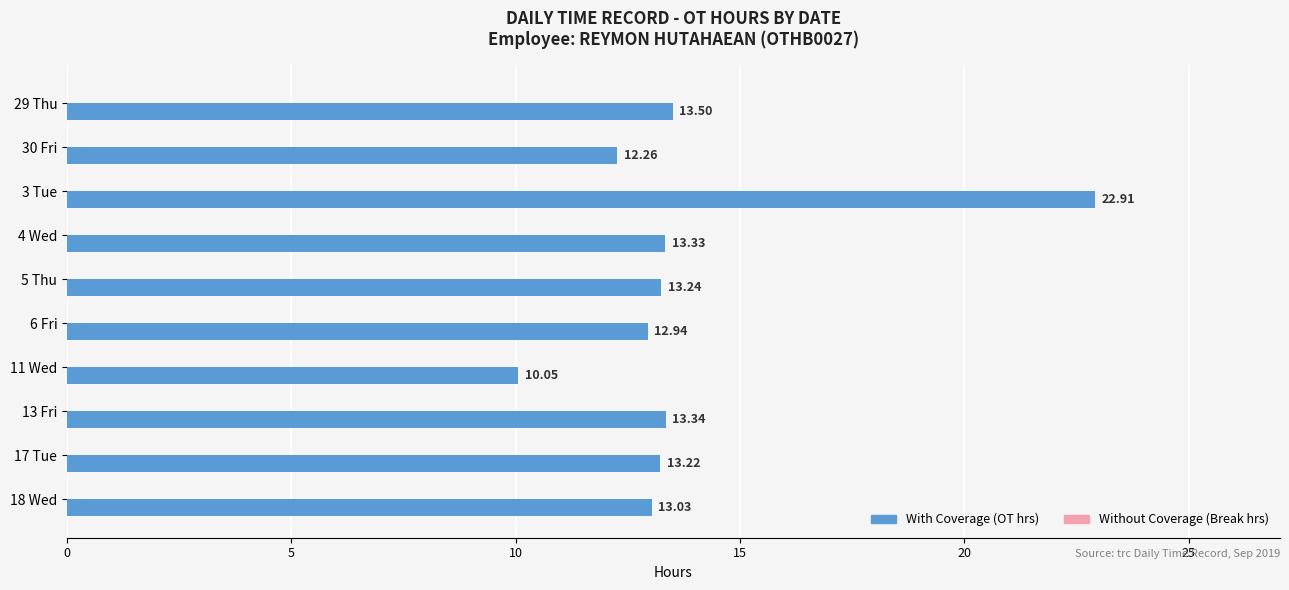

Which has a higher value, 18 Wed or 30 Fri?

18 Wed